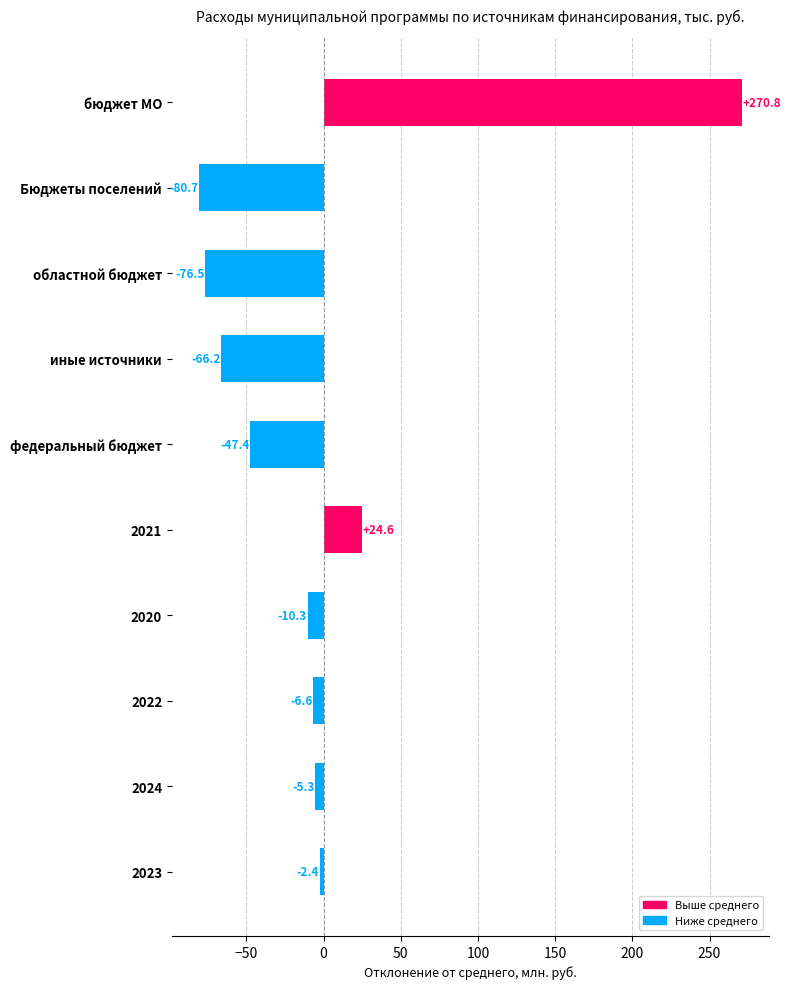

Count the number of values greater than -6.

4